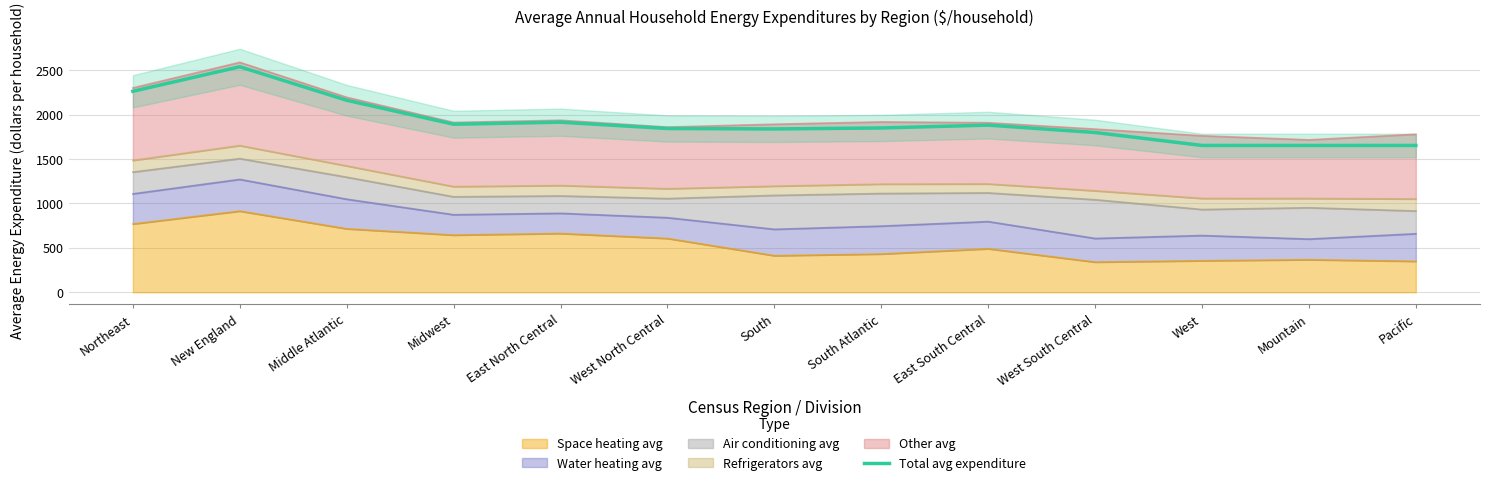

What is the change in value from Middle Atlantic to Pacific?

-509